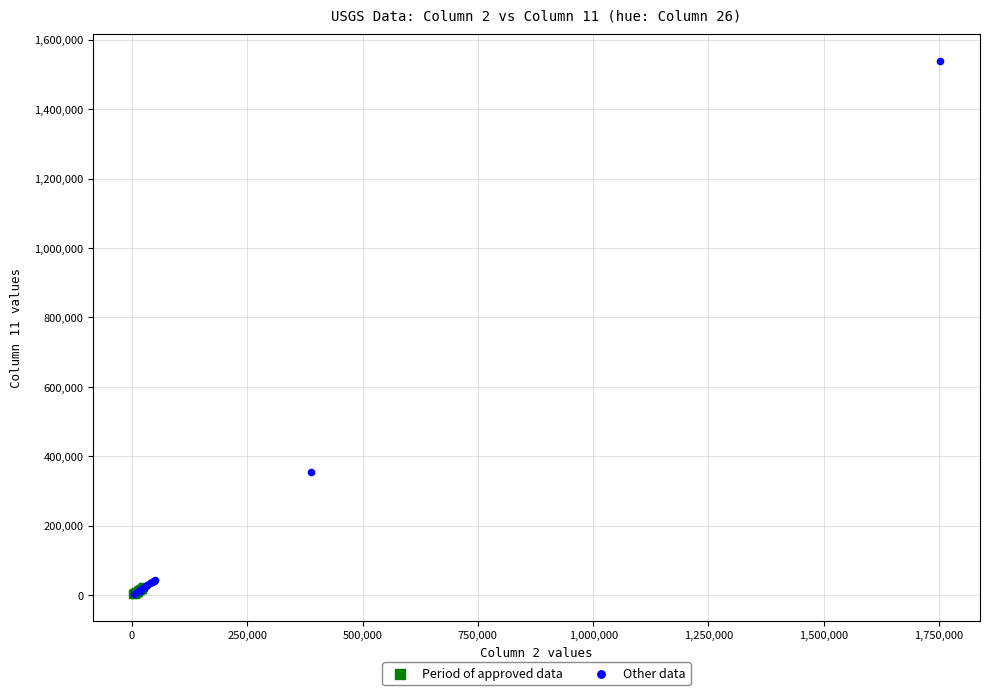

Which series contains the highest Y value?

Other data